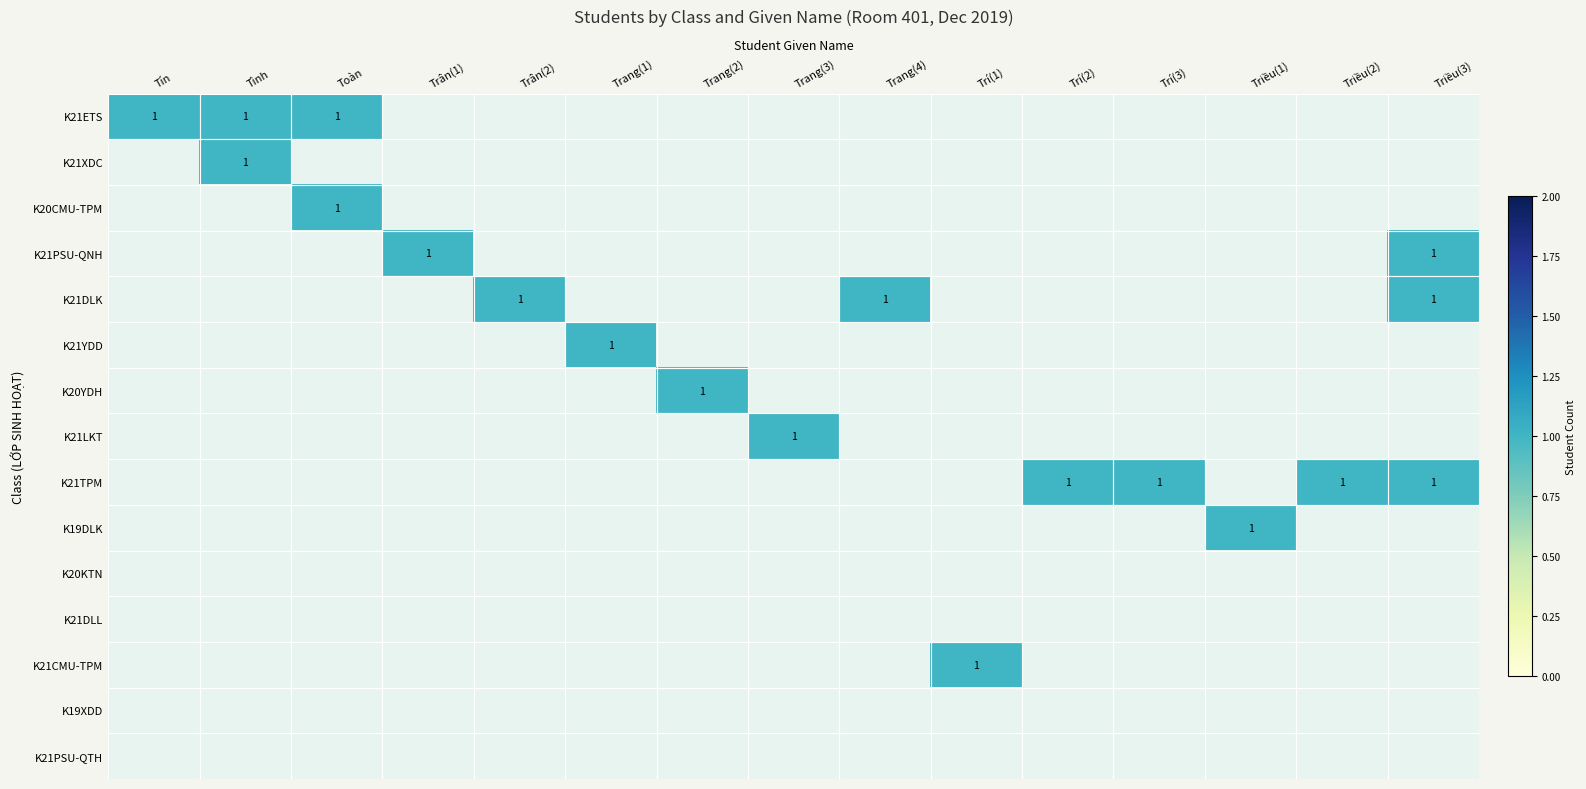

Reading left to right, what are all the values shown in this chart?

K21ETS: 1	1	1	0	0	0	0	0	0	0	0	0	0	0	0
K21XDC: 0	1	0	0	0	0	0	0	0	0	0	0	0	0	0
K20CMU-TPM: 0	0	1	0	0	0	0	0	0	0	0	0	0	0	0
K21PSU-QNH: 0	0	0	1	0	0	0	0	0	0	0	0	0	0	1
K21DLK: 0	0	0	0	1	0	0	0	1	0	0	0	0	0	1
K21YDD: 0	0	0	0	0	1	0	0	0	0	0	0	0	0	0
K20YDH: 0	0	0	0	0	0	1	0	0	0	0	0	0	0	0
K21LKT: 0	0	0	0	0	0	0	1	0	0	0	0	0	0	0
K21TPM: 0	0	0	0	0	0	0	0	0	0	1	1	0	1	1
K19DLK: 0	0	0	0	0	0	0	0	0	0	0	0	1	0	0
K20KTN: 0	0	0	0	0	0	0	0	0	0	0	0	0	0	0
K21DLL: 0	0	0	0	0	0	0	0	0	0	0	0	0	0	0
K21CMU-TPM: 0	0	0	0	0	0	0	0	0	1	0	0	0	0	0
K19XDD: 0	0	0	0	0	0	0	0	0	0	0	0	0	0	0
K21PSU-QTH: 0	0	0	0	0	0	0	0	0	0	0	0	0	0	0